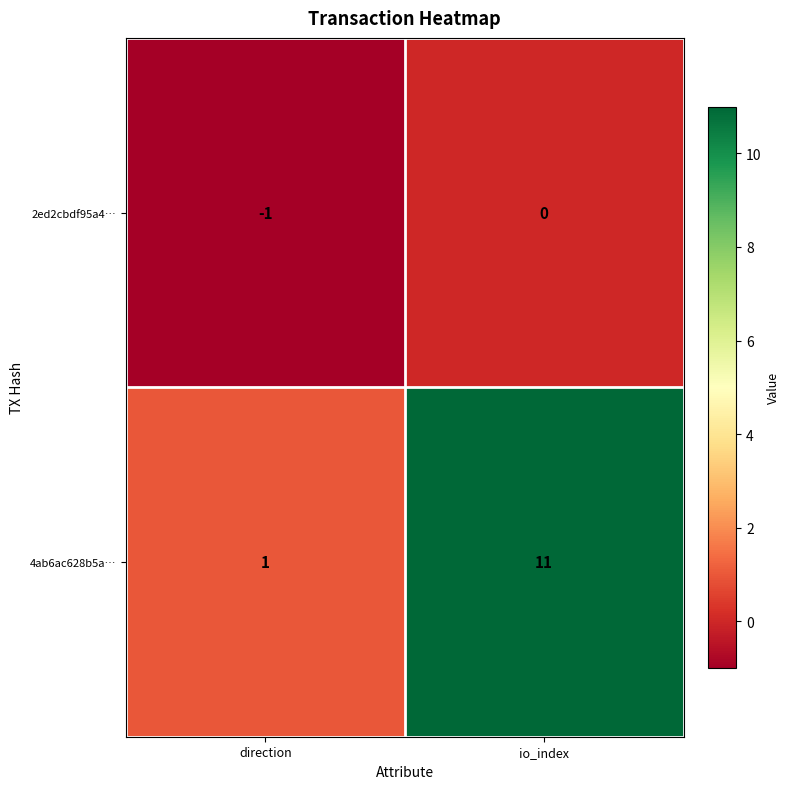

At which label is 4ab6ac628b5a… closest to 6?

direction